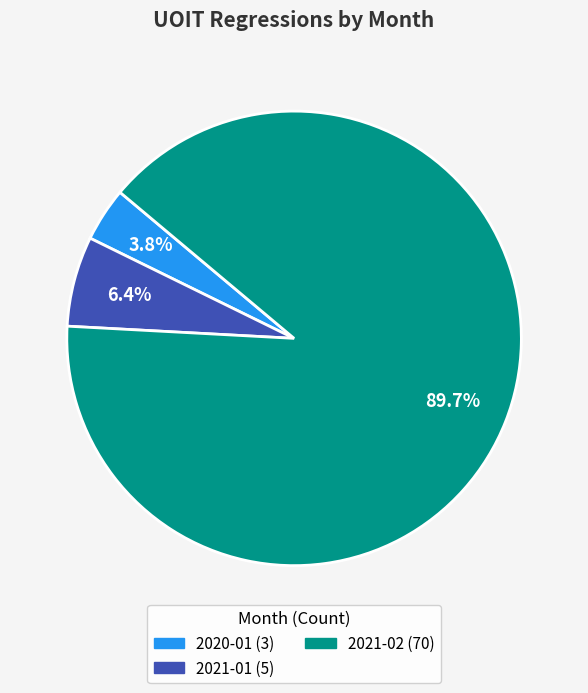

How many segments does this pie chart have?

3